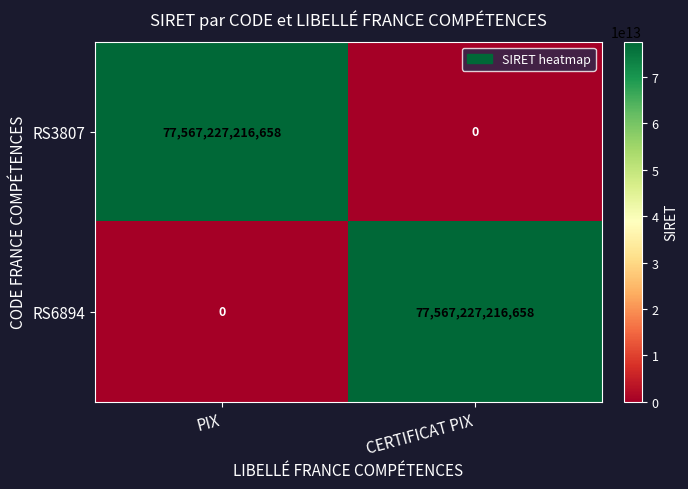

What is the difference between the RS3807 values at PIX and CERTIFICAT PIX?

77567227216658